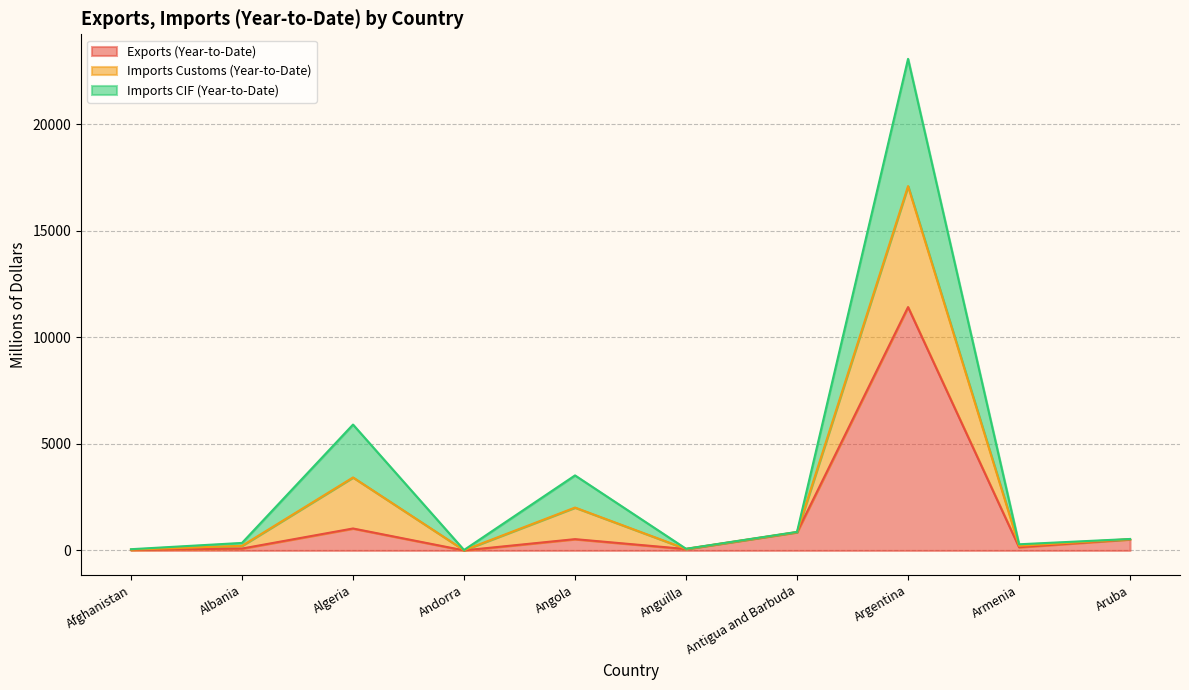

Which category has the highest value across all series?

Argentina